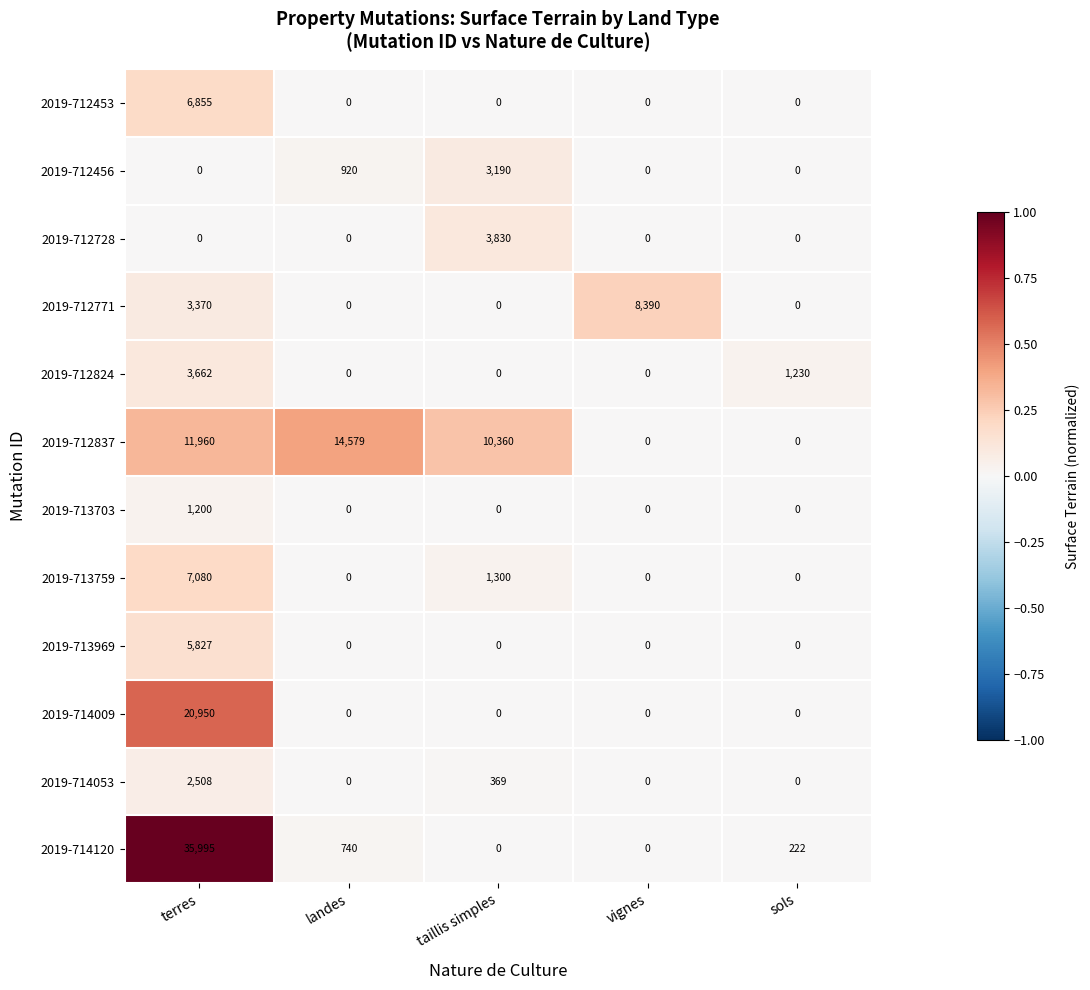

List the series in order of their peak value, lowest first.

2019-713703, 2019-714053, 2019-712456, 2019-712824, 2019-712728, 2019-713969, 2019-712453, 2019-713759, 2019-712771, 2019-712837, 2019-714009, 2019-714120